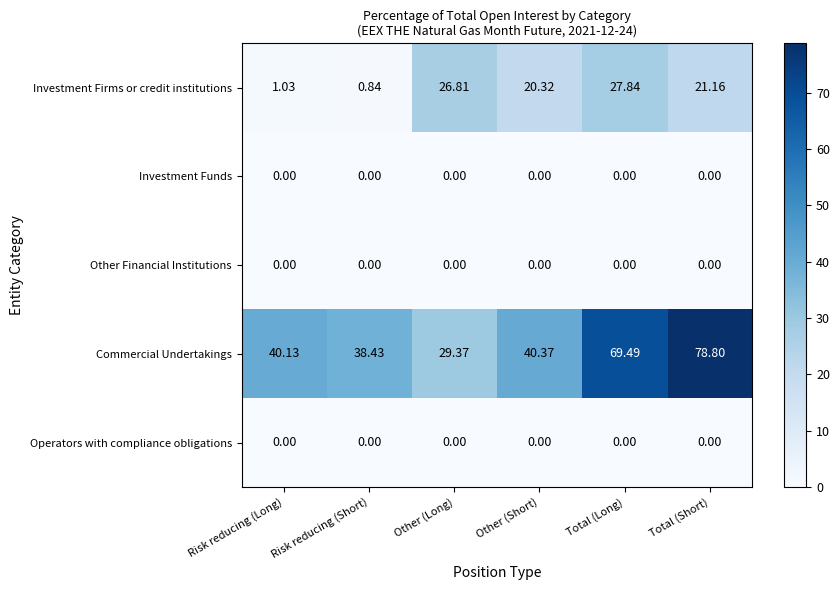

Which series has the widest spread of values?

Commercial Undertakings